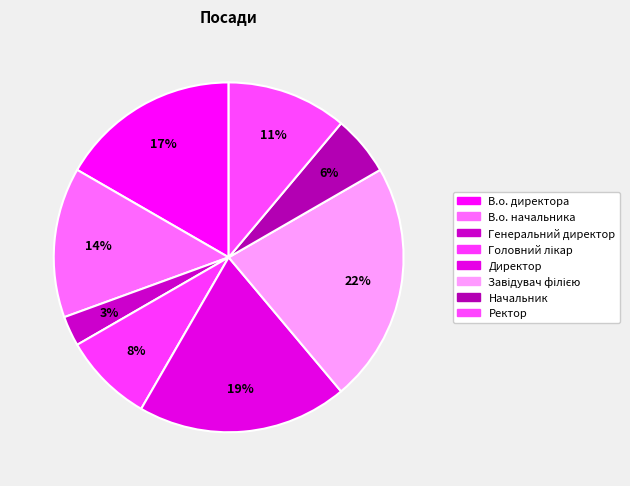

What percentage is the Завідувач філією slice, to the nearest percent?

22%